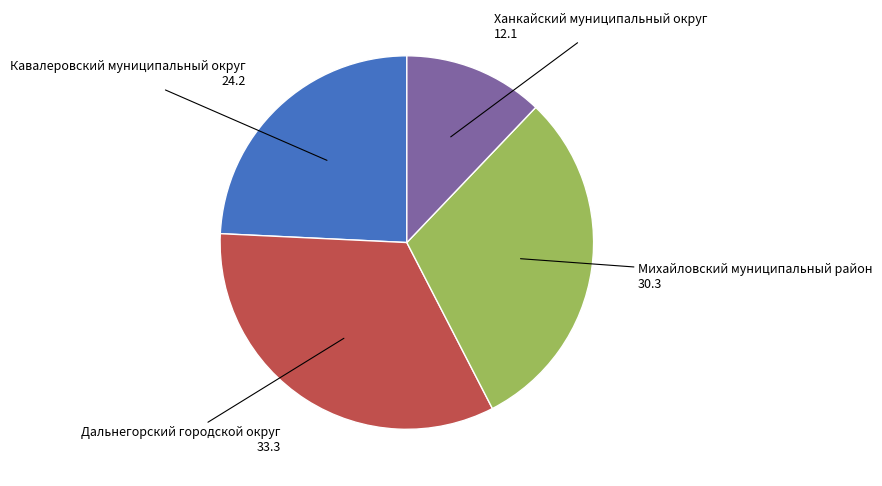

True or false: Михайловский муниципальный район accounts for 30% of the total.

True